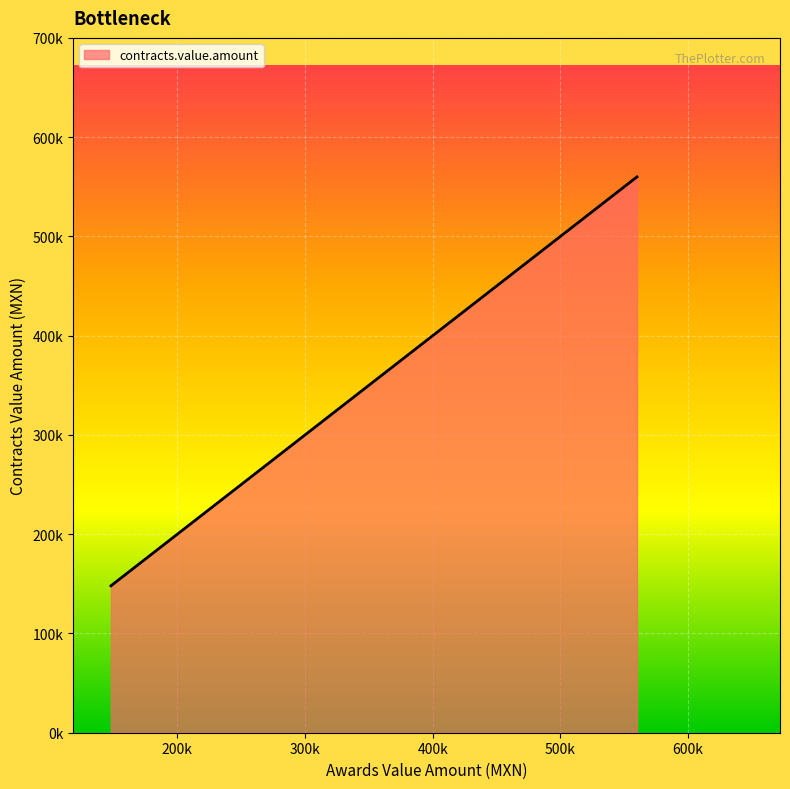

What is the maximum value shown in the chart?

560000.0